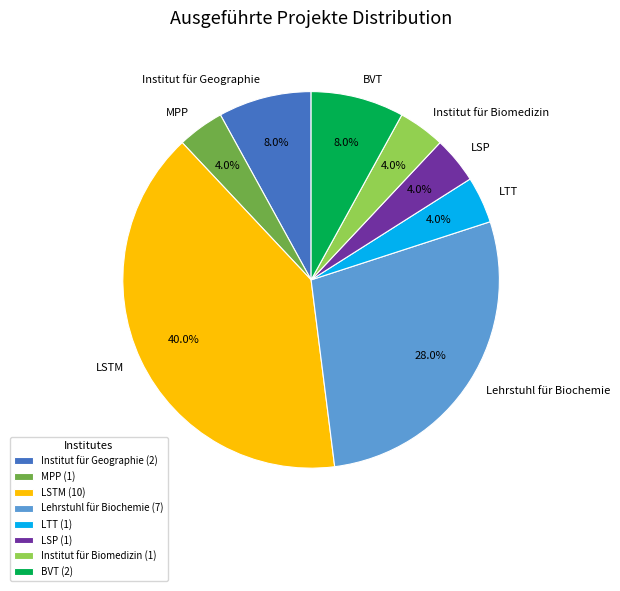

Does any single category account for the majority?

No